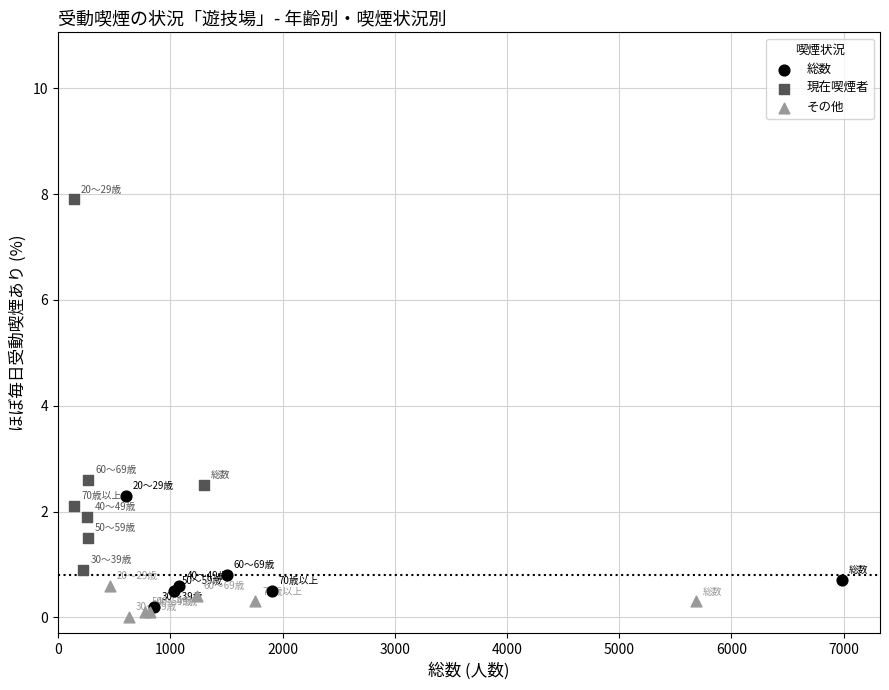

Which series contains the highest Y value?

現在喫煙者